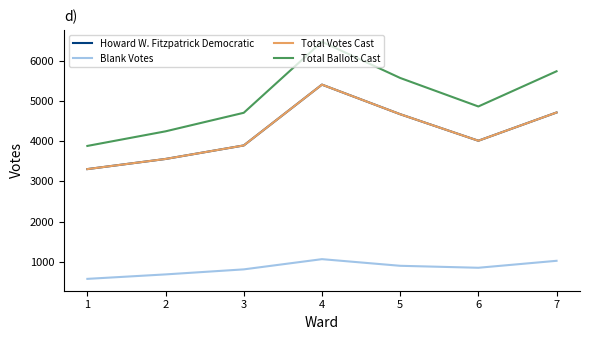

Between 3 and 7, which series saw the biggest shift?

Total Ballots Cast